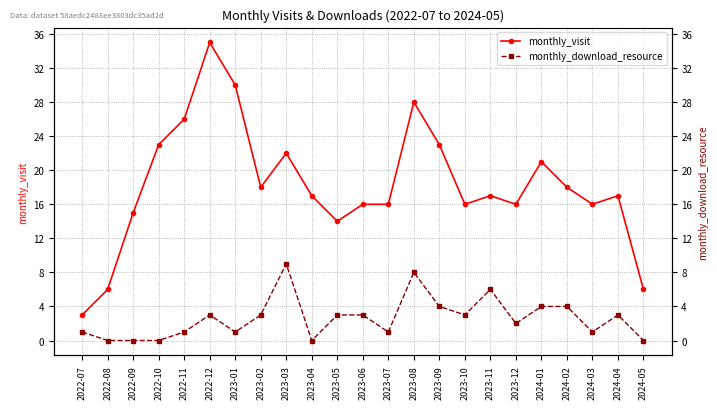

At which category is the sum across all series the highest?

2022-12